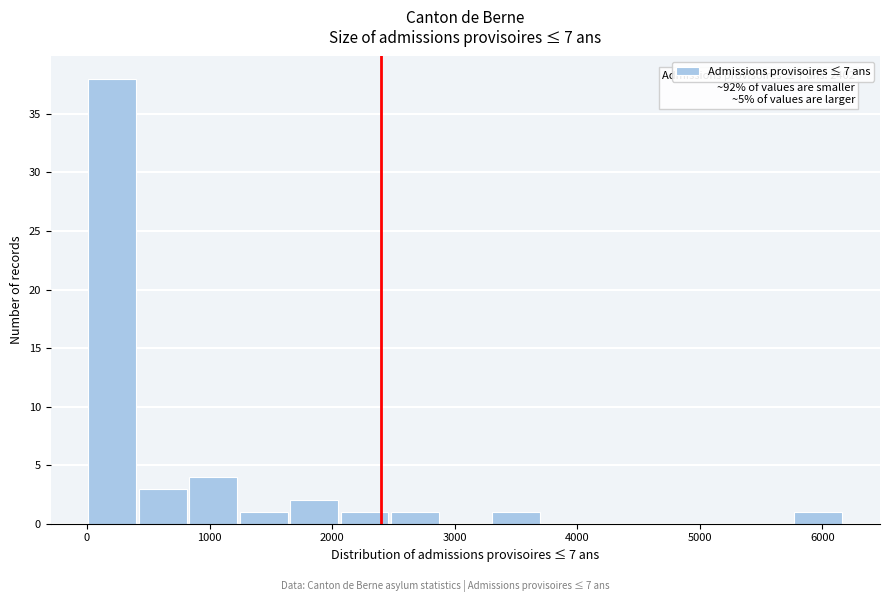

Which range on the x-axis has the tallest bar?

0 to 400